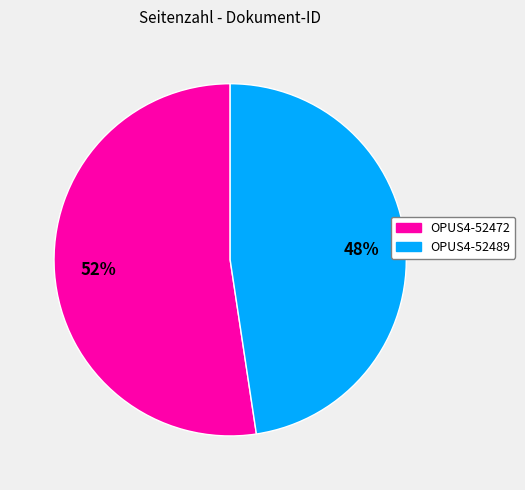

How many segments does this pie chart have?

2